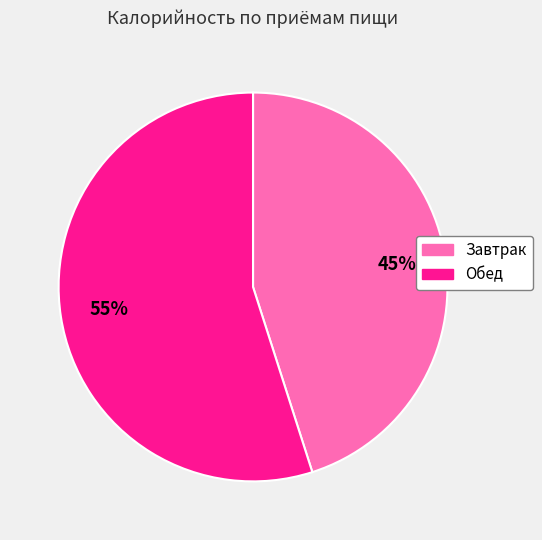

Which slice is the largest?

Обед